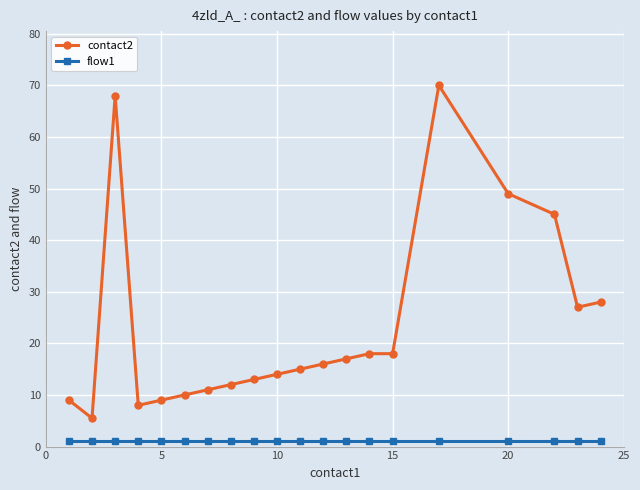

What are all the series names shown in the legend?

contact2, flow1